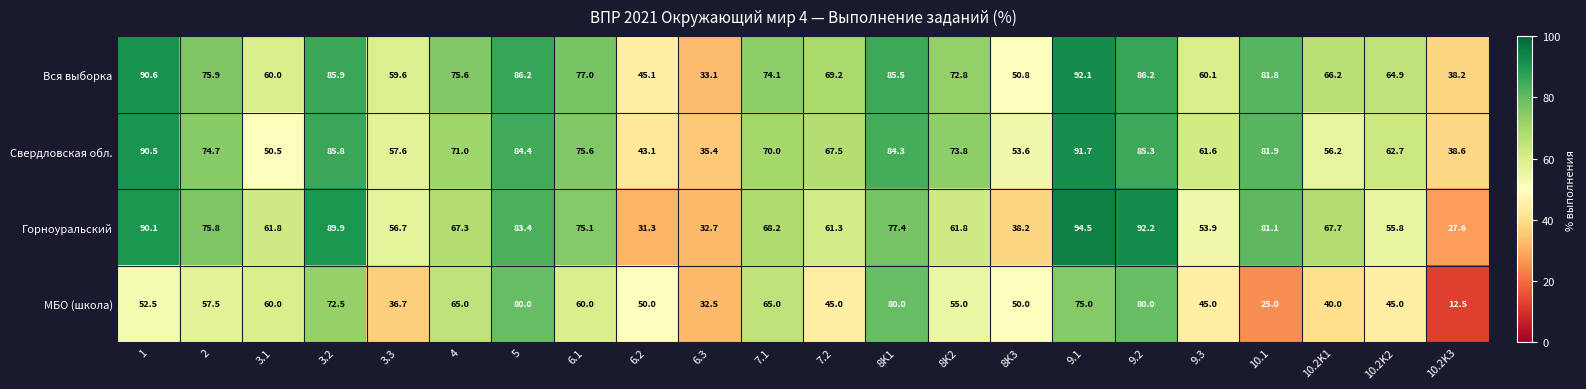

The value of МБО (школа) at 6.3 is 44.6. True or false?

False